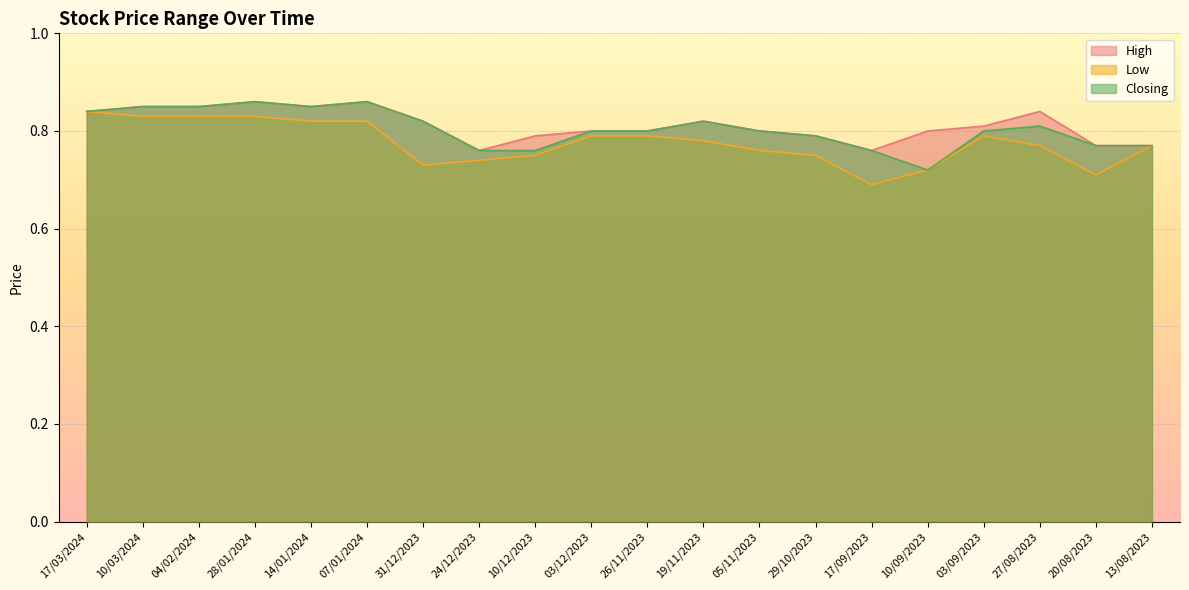

What position from the left is 28/01/2024?

4